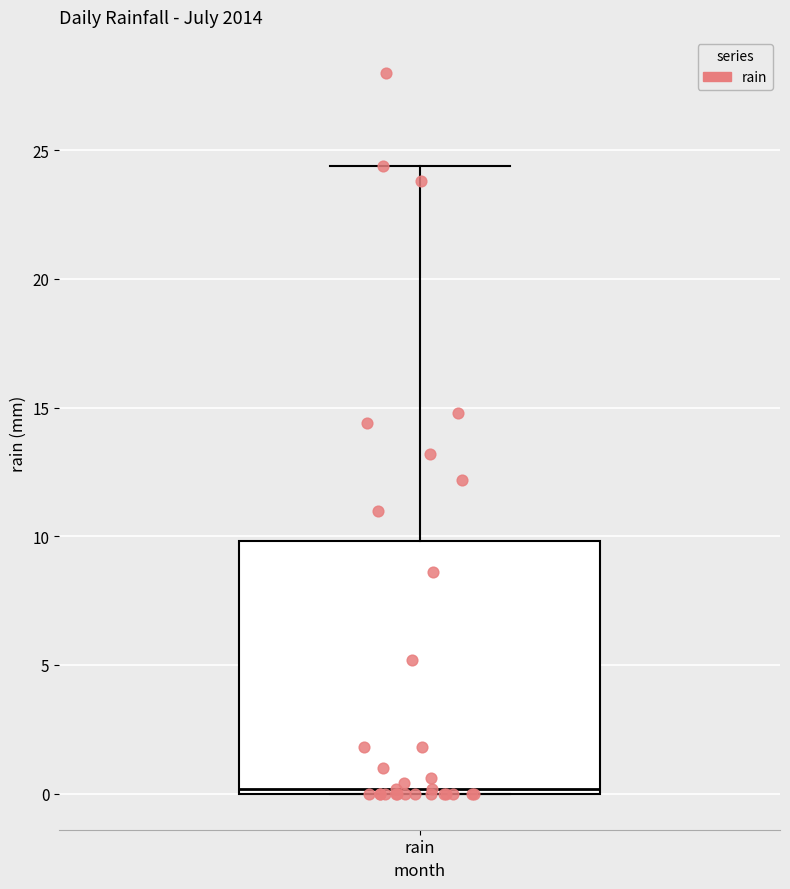

Read this box plot against the y-axis: the position of the median line, the range covered by the box, and the ends of both whiskers. The values are not printed on the chart, so give them approximately, as read against the axis.

median 0.0 (just above the box's lower edge), box 0.0 to 10.0, whiskers 0.0 to 24.5